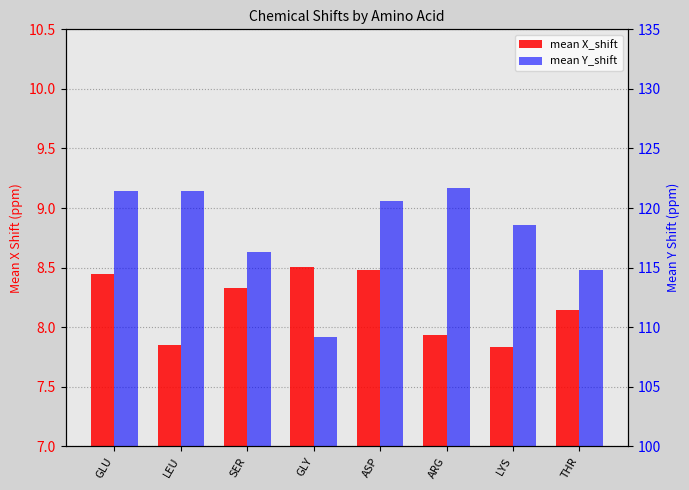

Is it true that mean X_shift equals 7.9 at ARG?

True